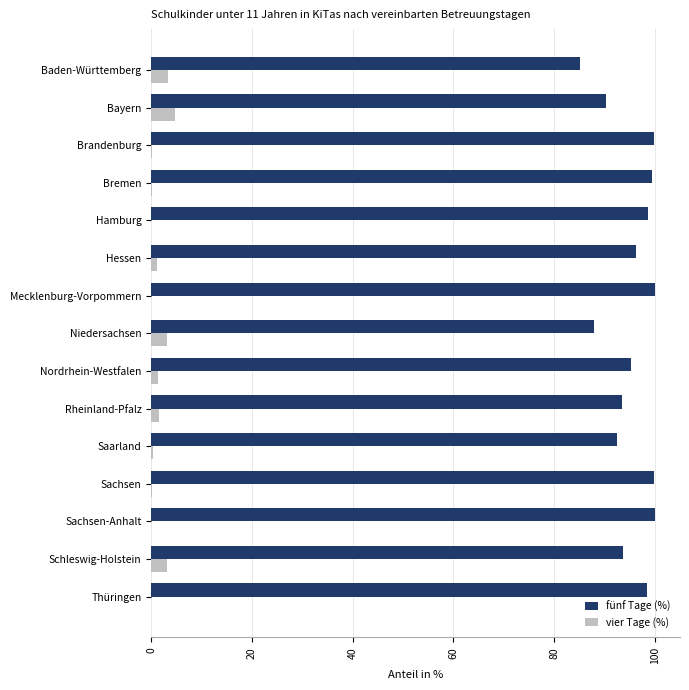

Is the value of vier Tage (%) at Nordrhein-Westfalen greater than the value of fünf Tage (%) at Hessen?

No